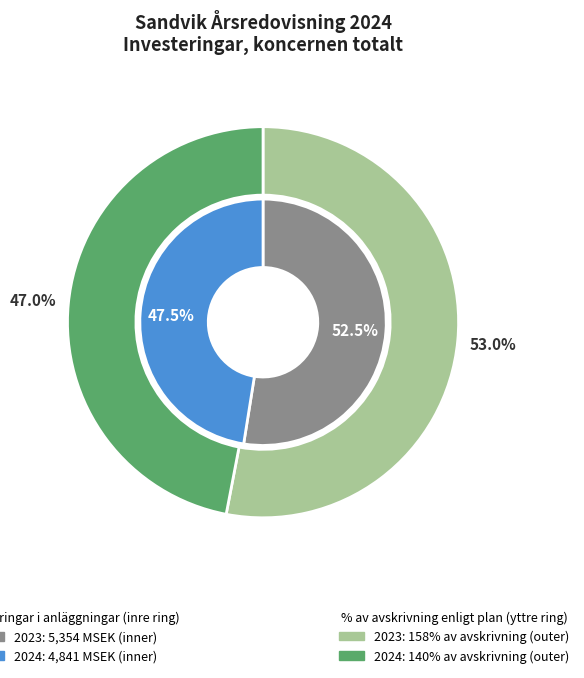

To the nearest percent, what is the difference between the 2023 and 2024 slice percentages?

5%